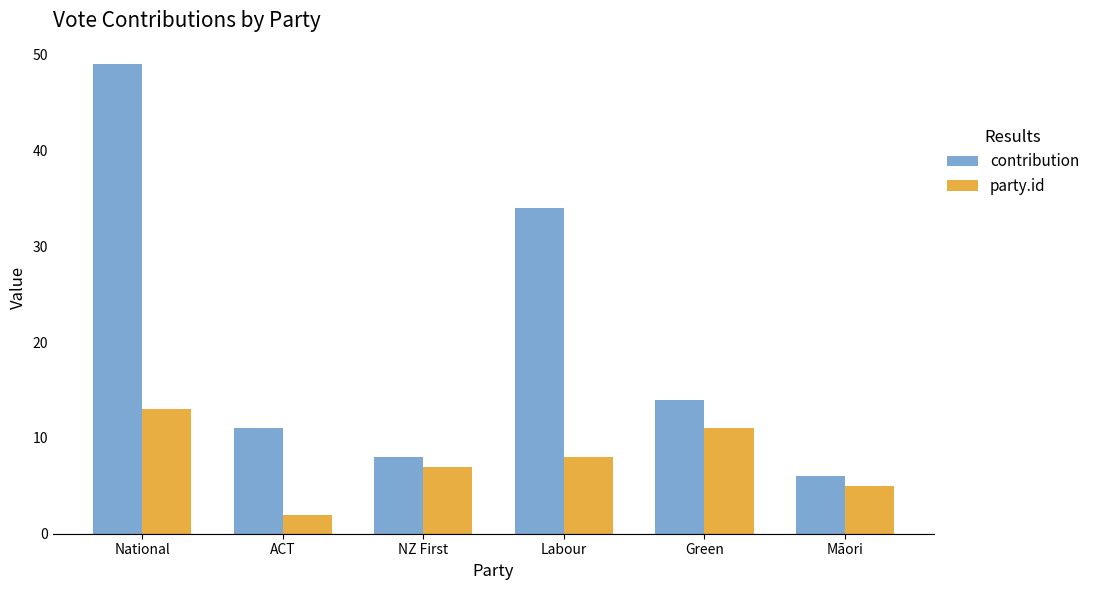

Reading left to right, transcribe all the data shown in this chart.

contribution: 49	11	8	34	14	6
party.id: 13	2	7	8	11	5